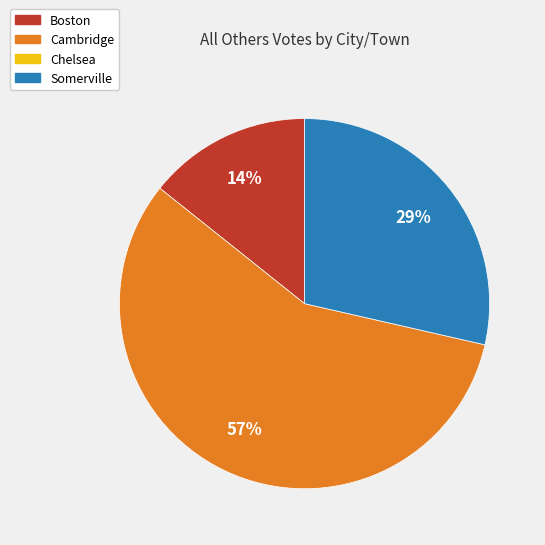

Is there a majority slice in this chart?

Yes